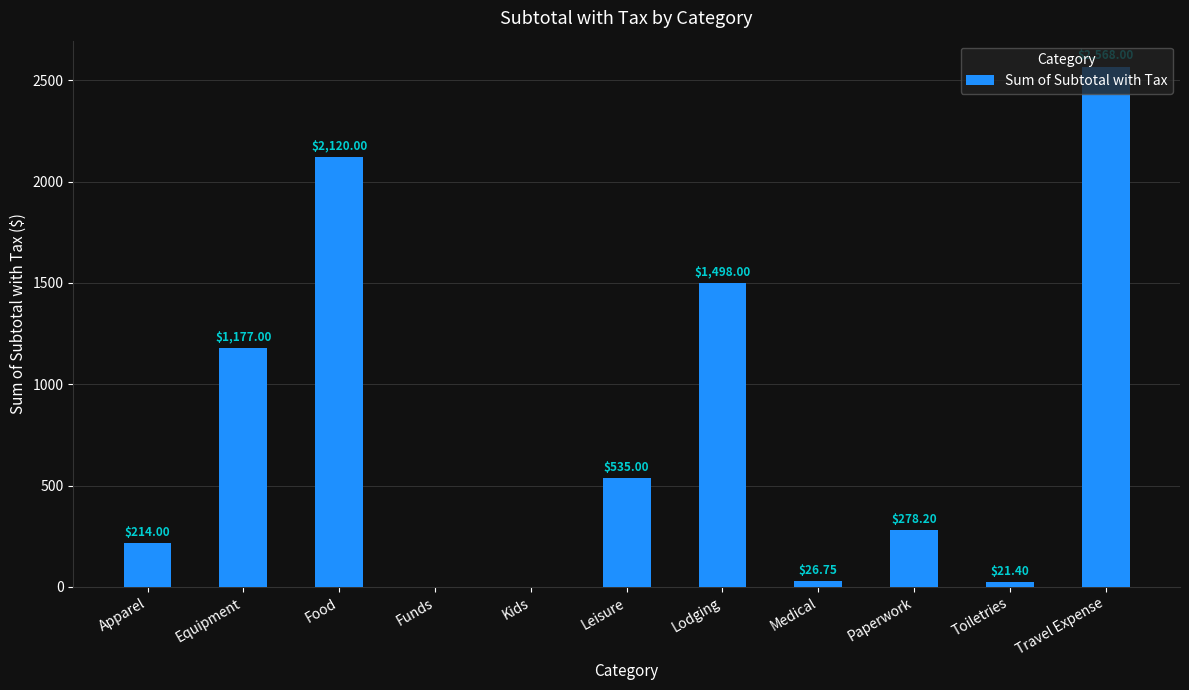

What is the difference between the values at Equipment and Funds?

1177.0